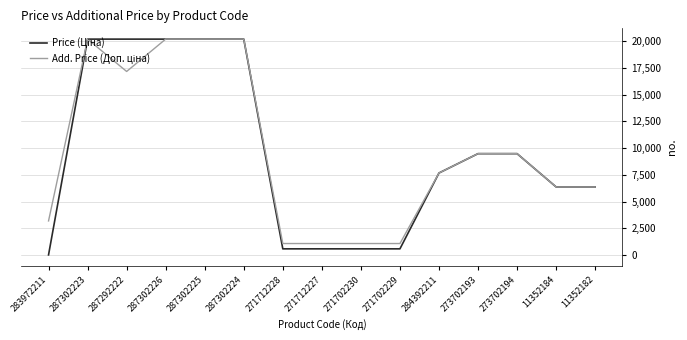

Which label corresponds to the smallest value in the chart?

283972211